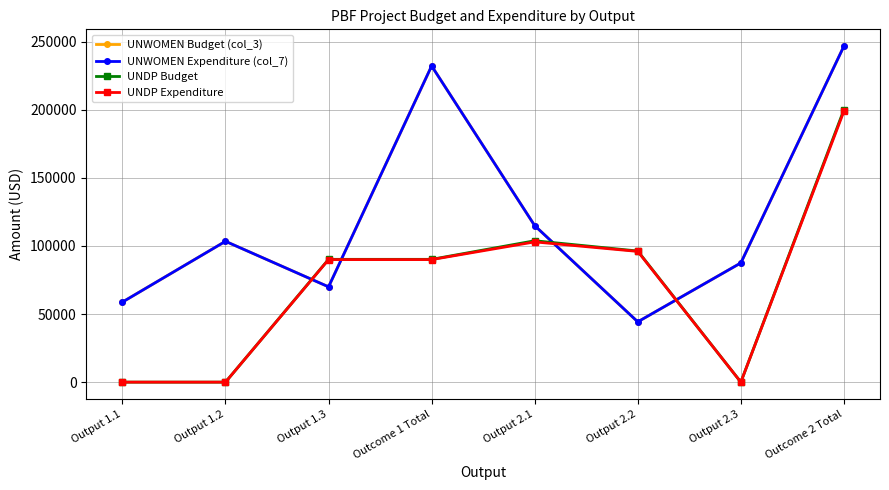

Which category has the highest value in the UNWOMEN Expenditure (col_7) series?

Outcome 2 Total